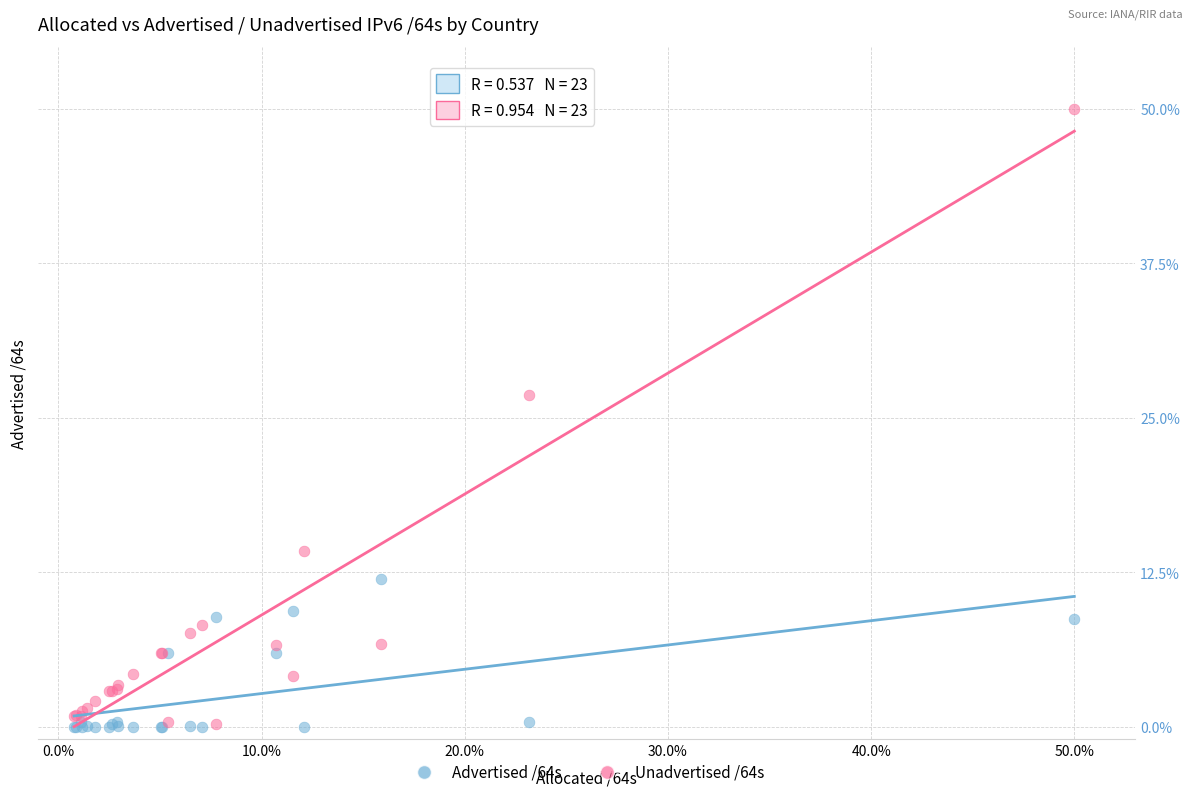

Which series contains the highest Y value?

Unadvertised /64s